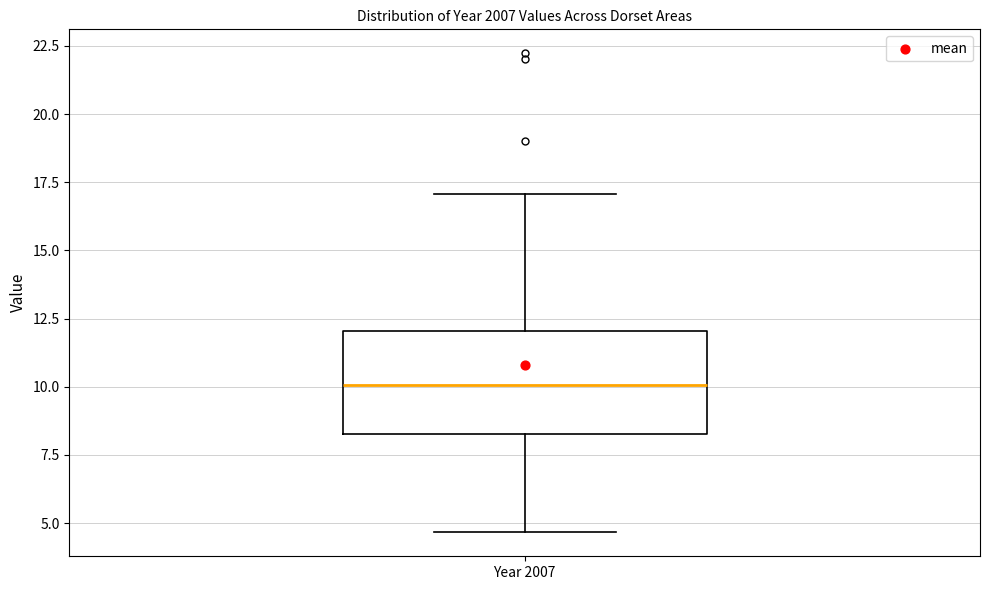

Read this box plot against the y-axis: the position of the median line, the range covered by the box, and the ends of both whiskers. The values are not printed on the chart, so give them approximately, as read against the axis.

median 10.0, box 8.5 to 12.0, whiskers 4.5 to 17.0